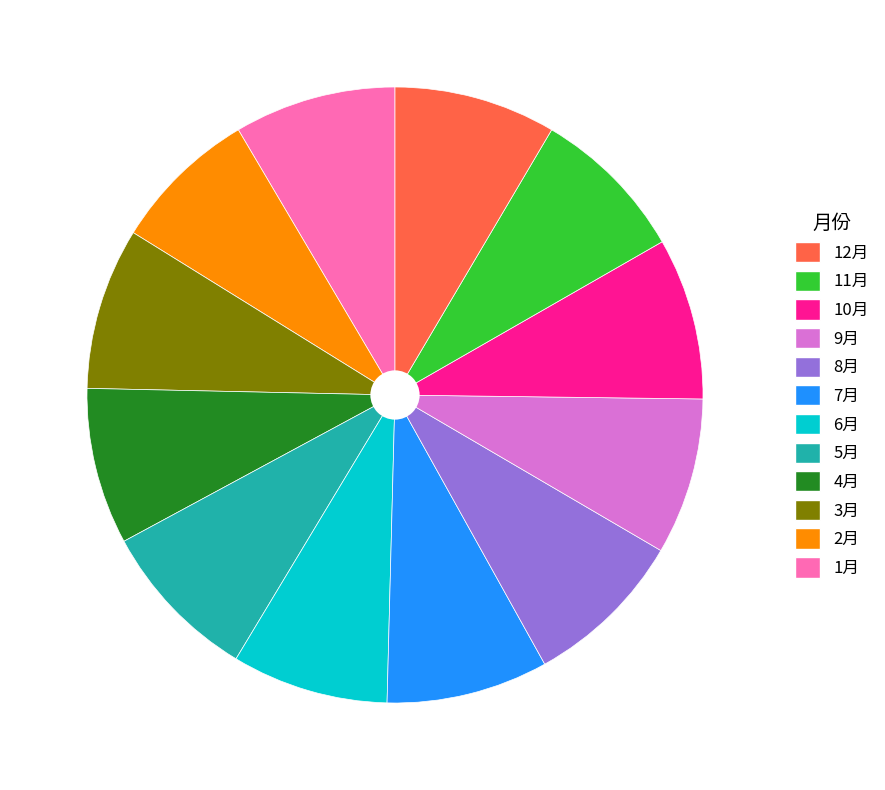

Does any single category account for the majority?

No